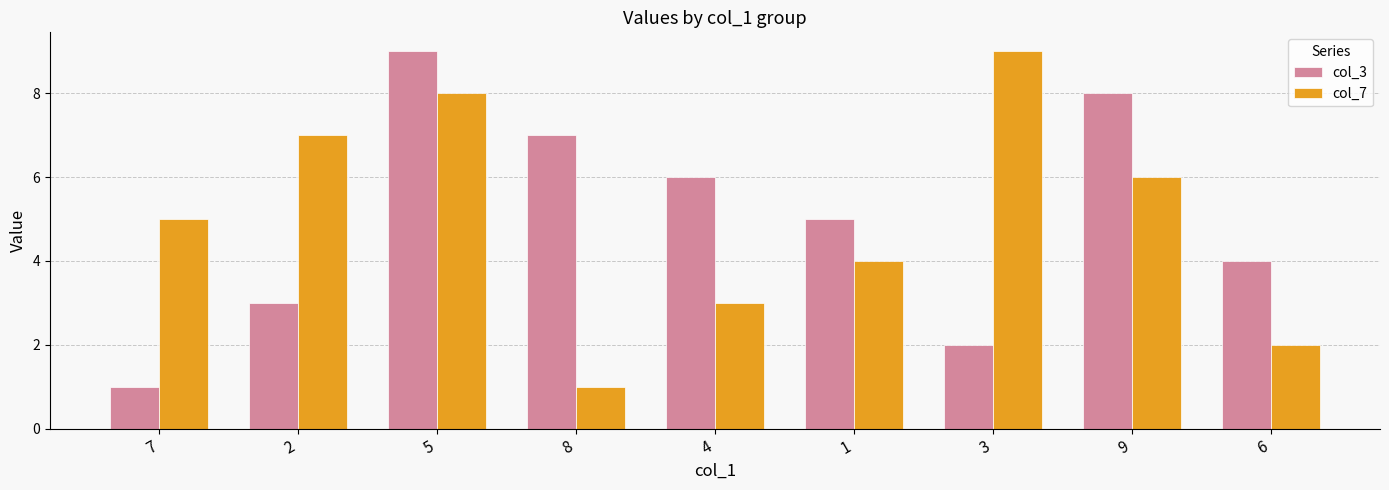

Which category has the highest value in the col_7 series?

3